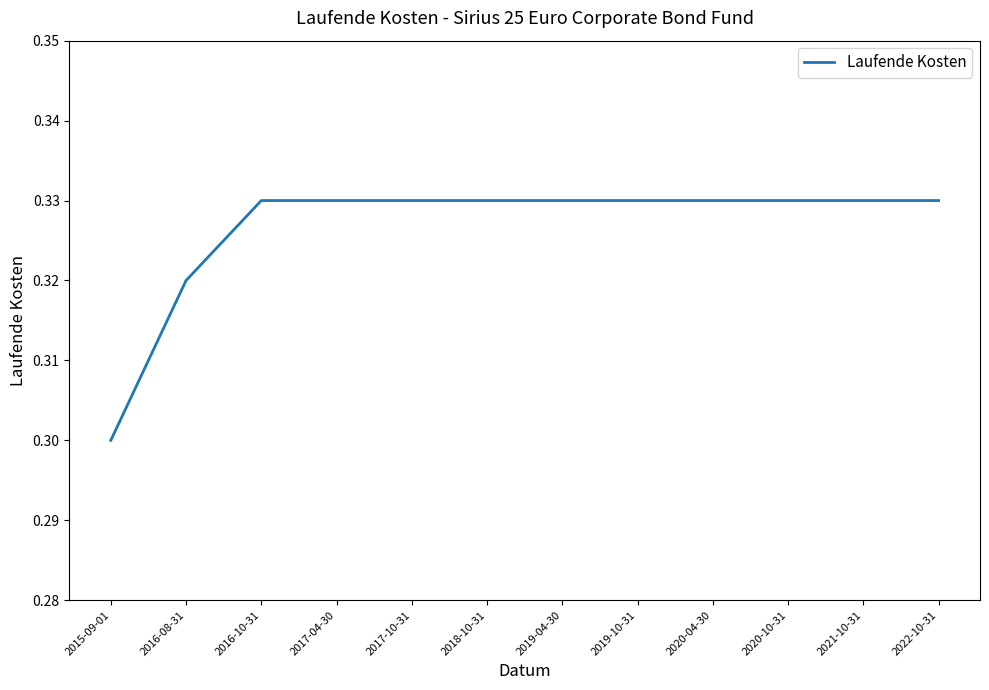

Count the number of data series in this chart.

1